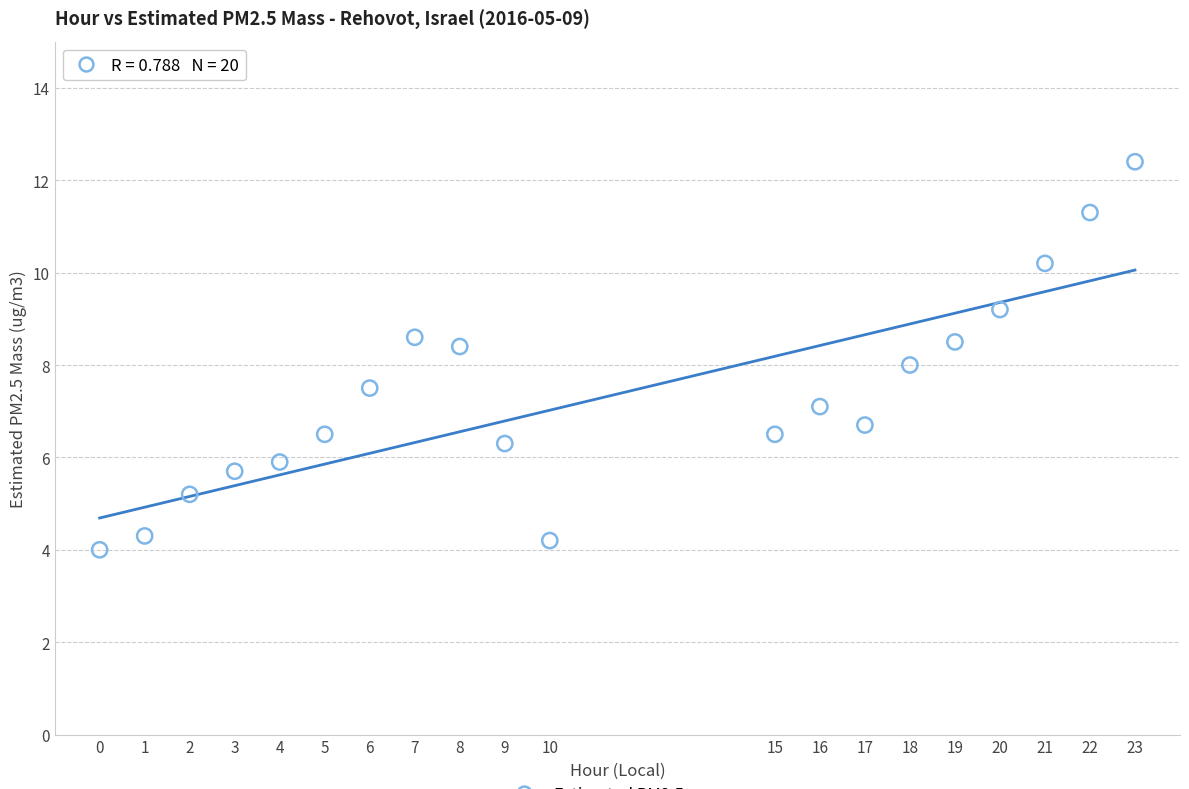

What is the range of X values (max minus min)?

23.0